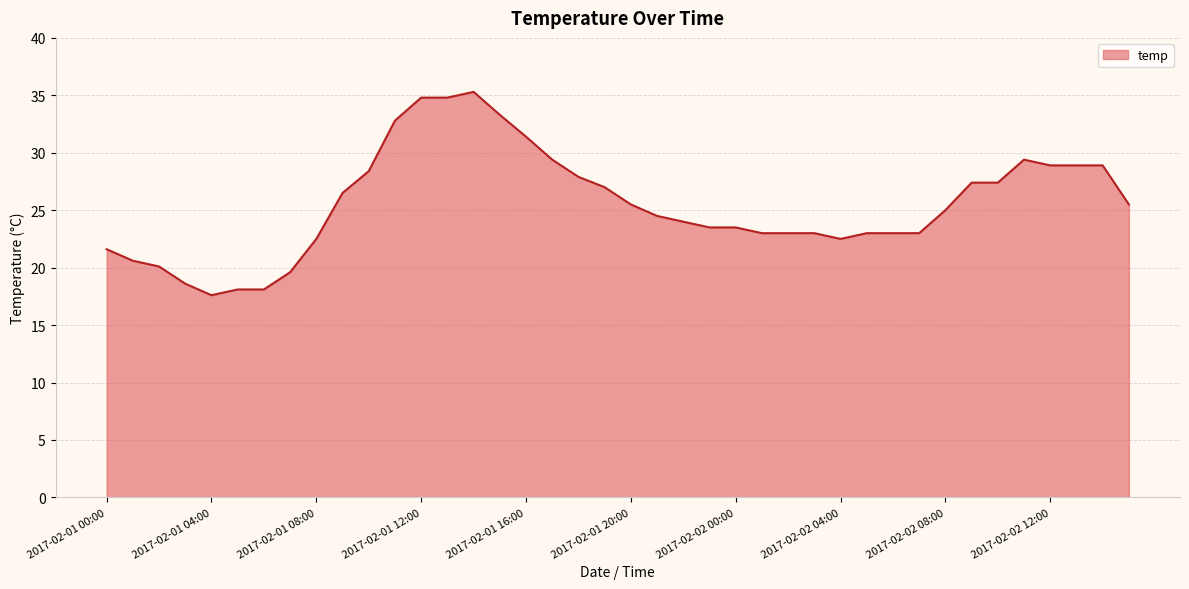

What is the difference between the maximum and minimum values?

17.7